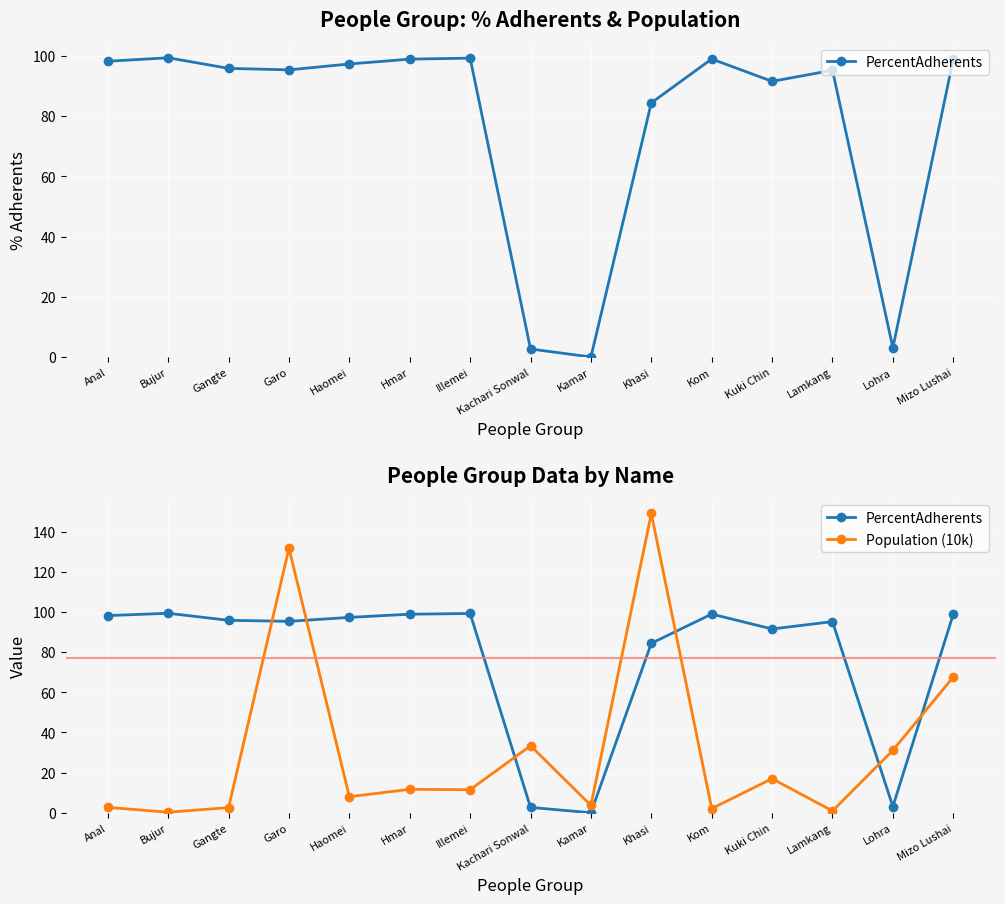

What are all the series names shown in the legend?

PercentAdherents, Population (10k)